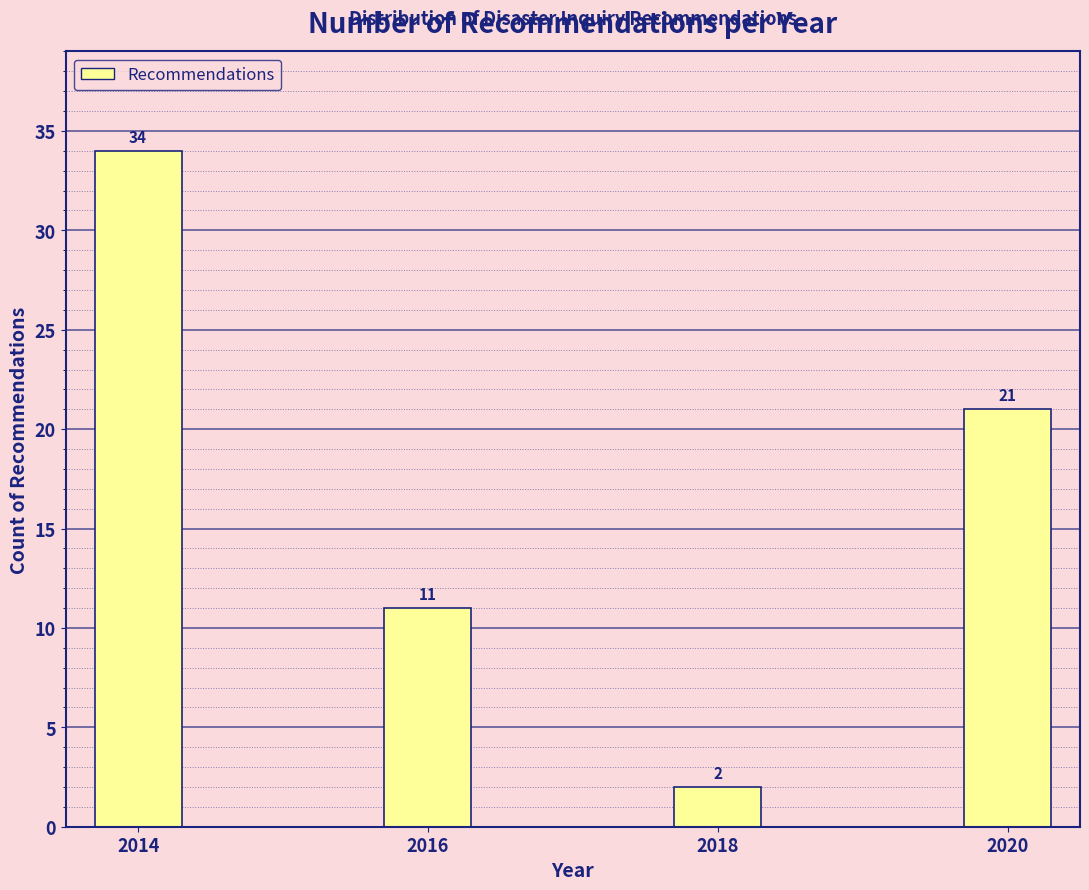

Reading left to right, transcribe all the data shown in this chart.

34	11	2	21